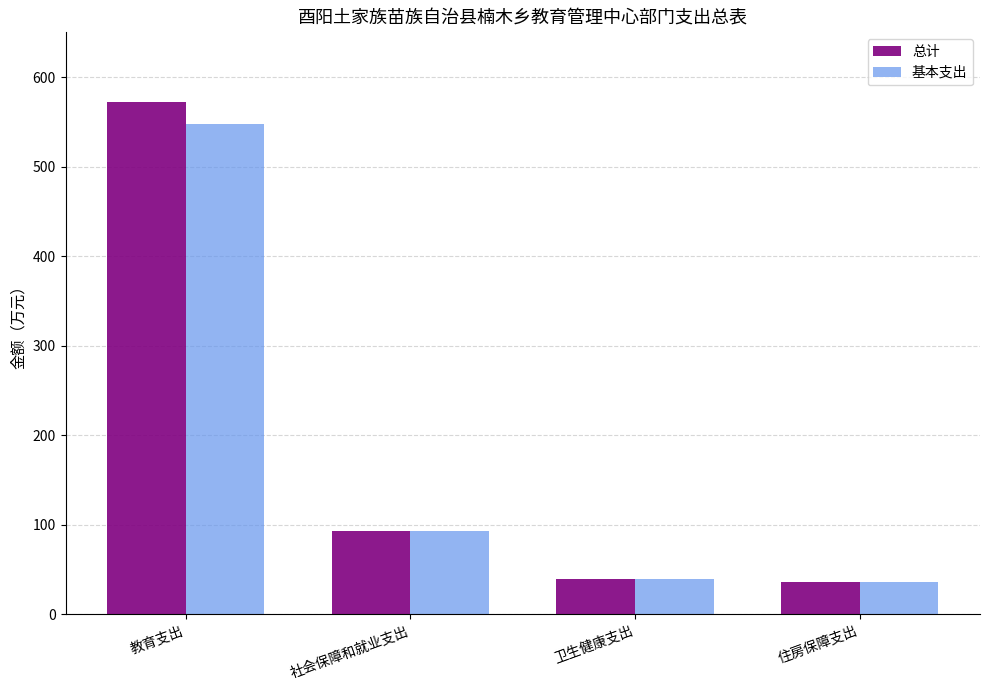

Reading left to right, list all the values displayed in this chart.

总计: 572.5	93.7	39.1	36.0
基本支出: 547.6	93.7	39.1	36.0